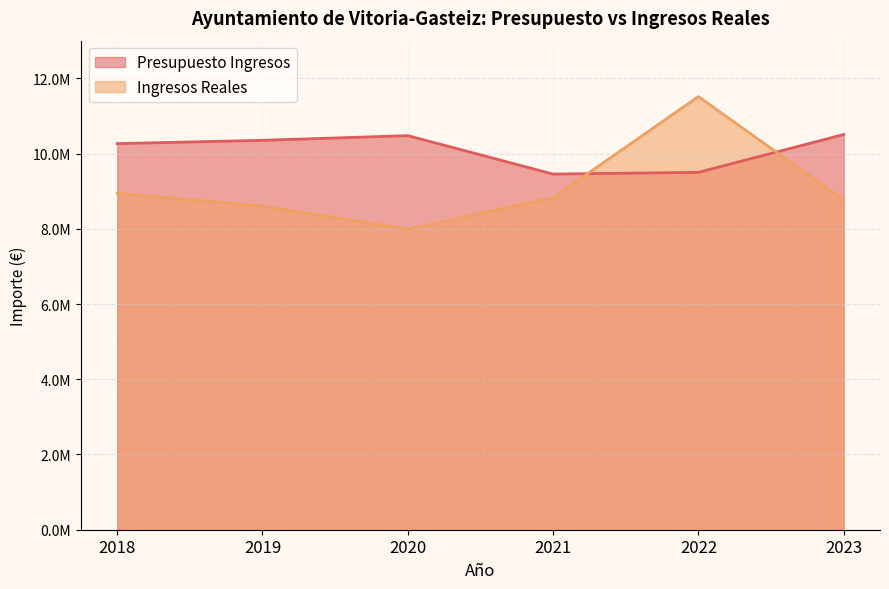

What is the value of the Presupuesto Ingresos point at the 5th from the left?

9499536.0